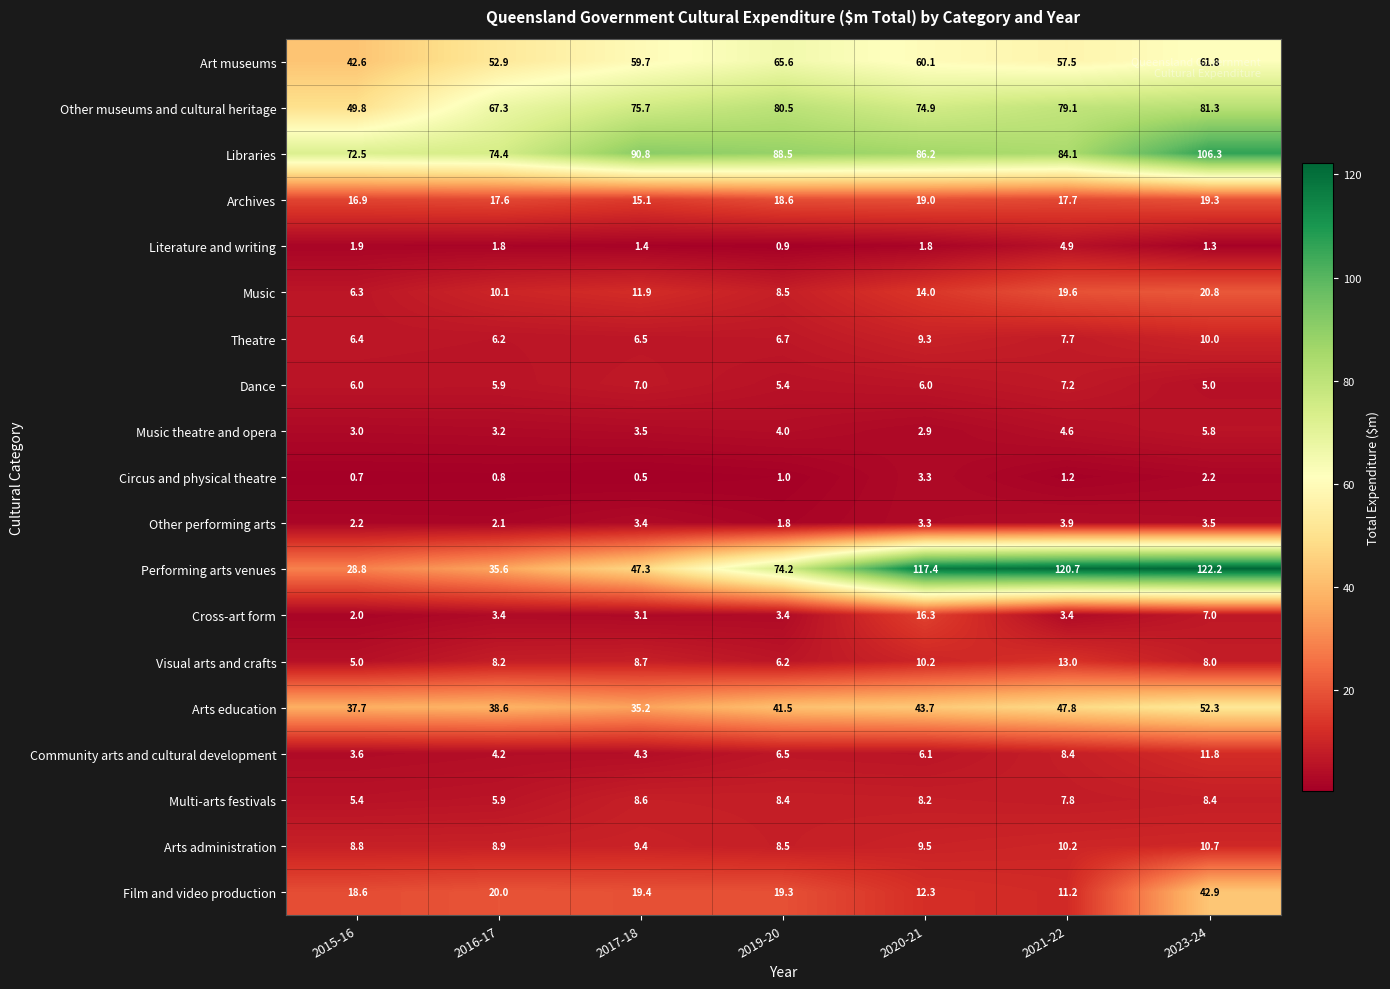

True or false: Art museums has a value of 16.3 at 2015-16.

False